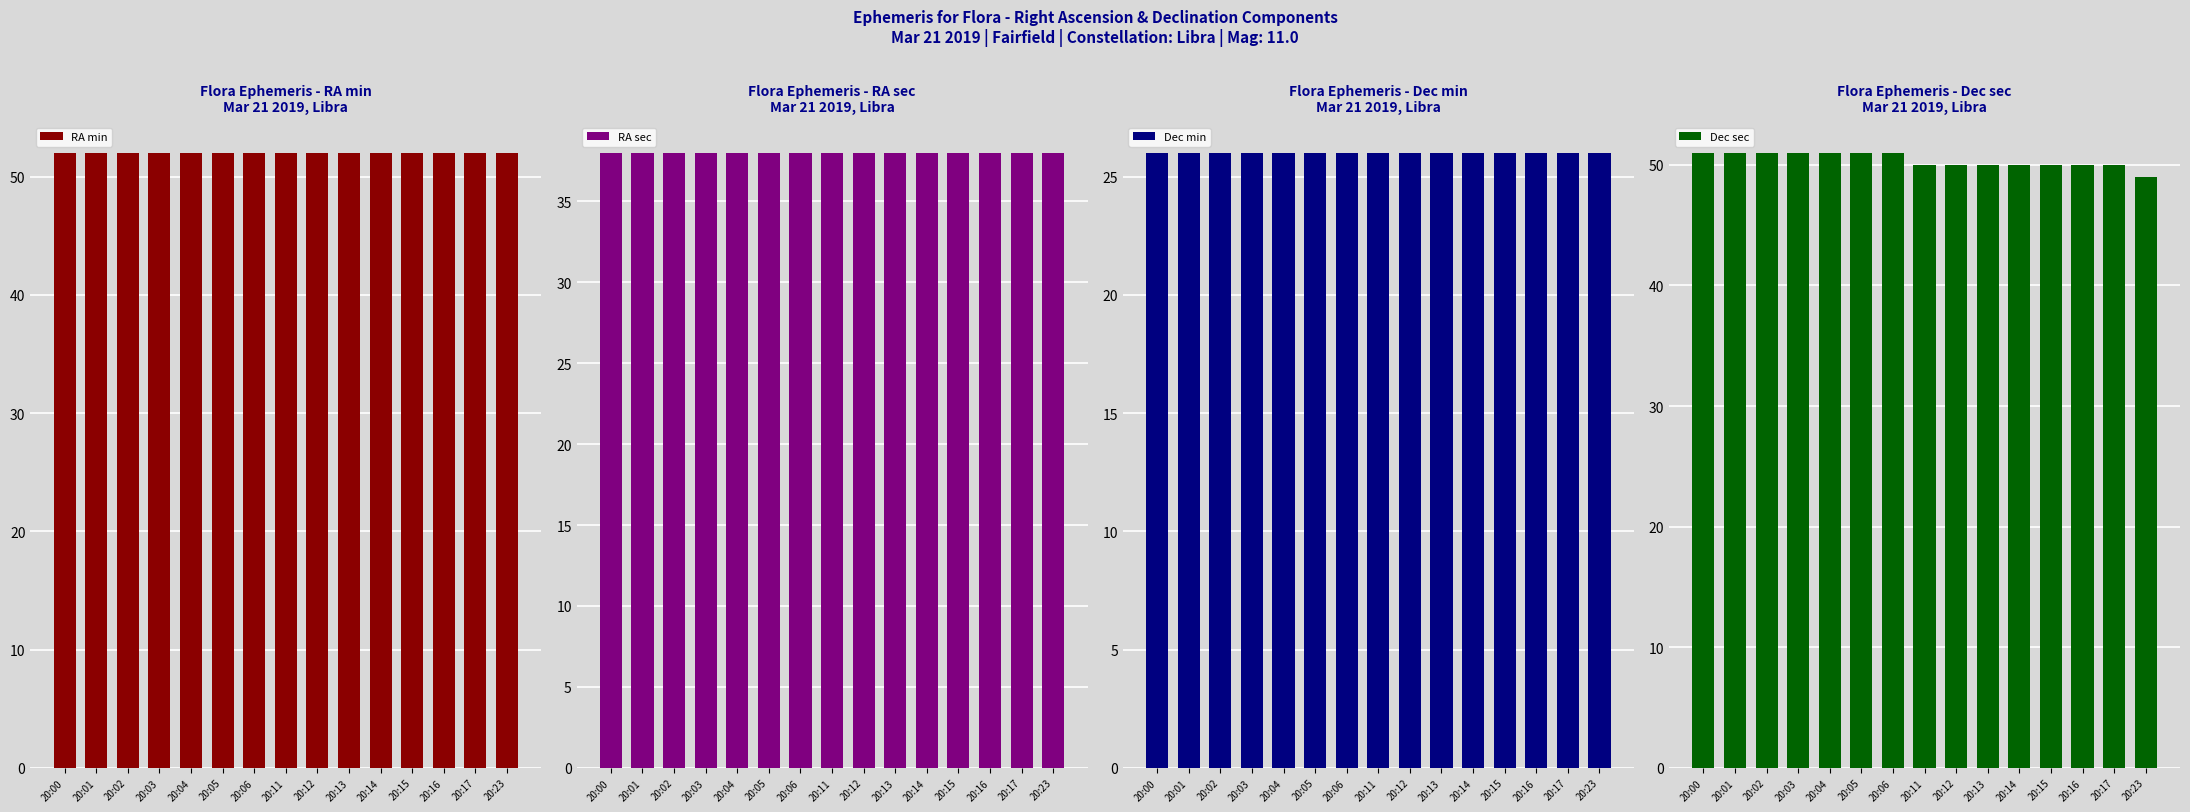

Is the value of Dec min at 20:00 greater than the value of RA sec at 20:17?

No